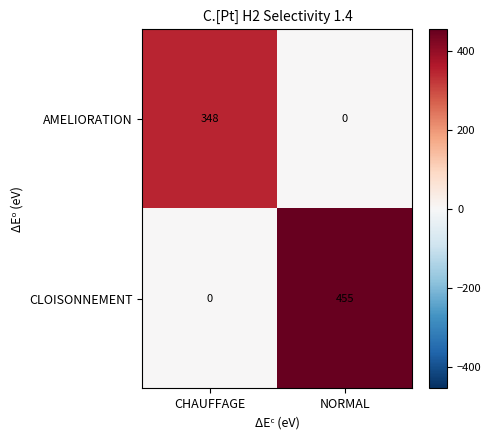

Reading left to right, extract all data points from this chart.

AMELIORATION: CHAUFFAGE=348	NORMAL=0
CLOISONNEMENT: CHAUFFAGE=0	NORMAL=455